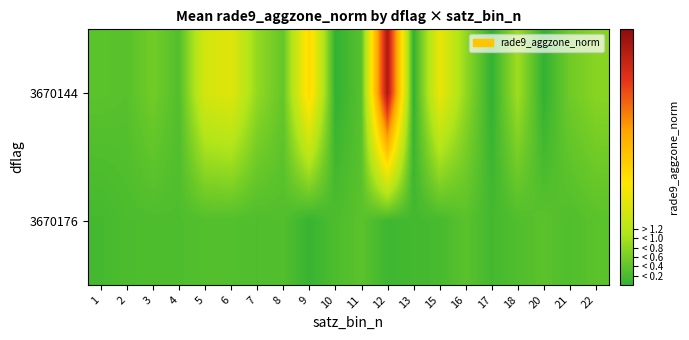

Rank the series at 20 from highest to lowest value.

3670176, 3670144